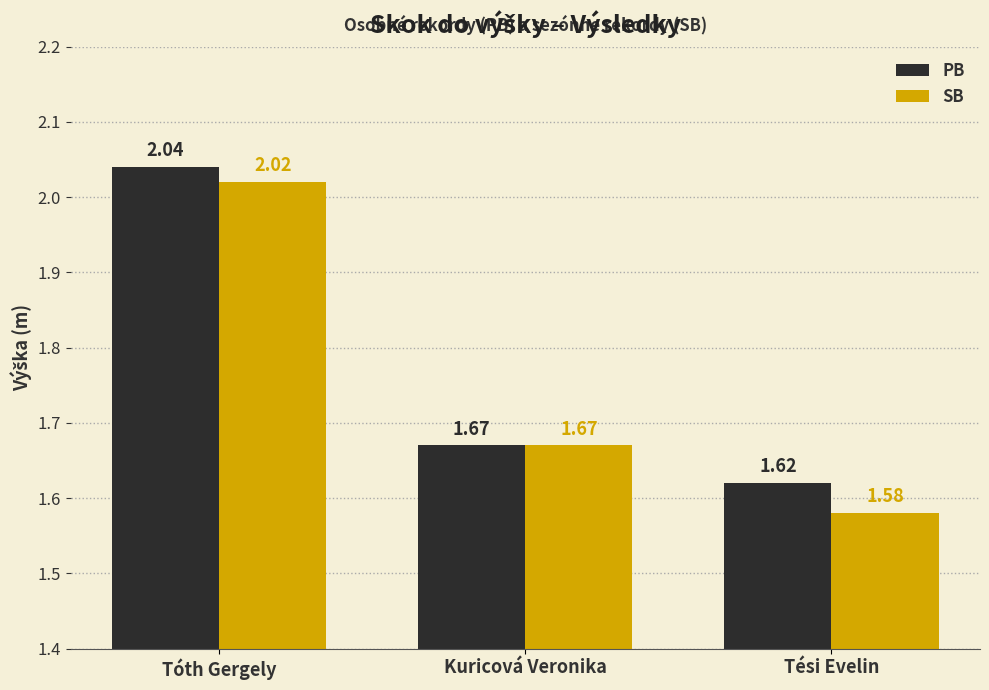

What is the sum of all SB values?

5.3